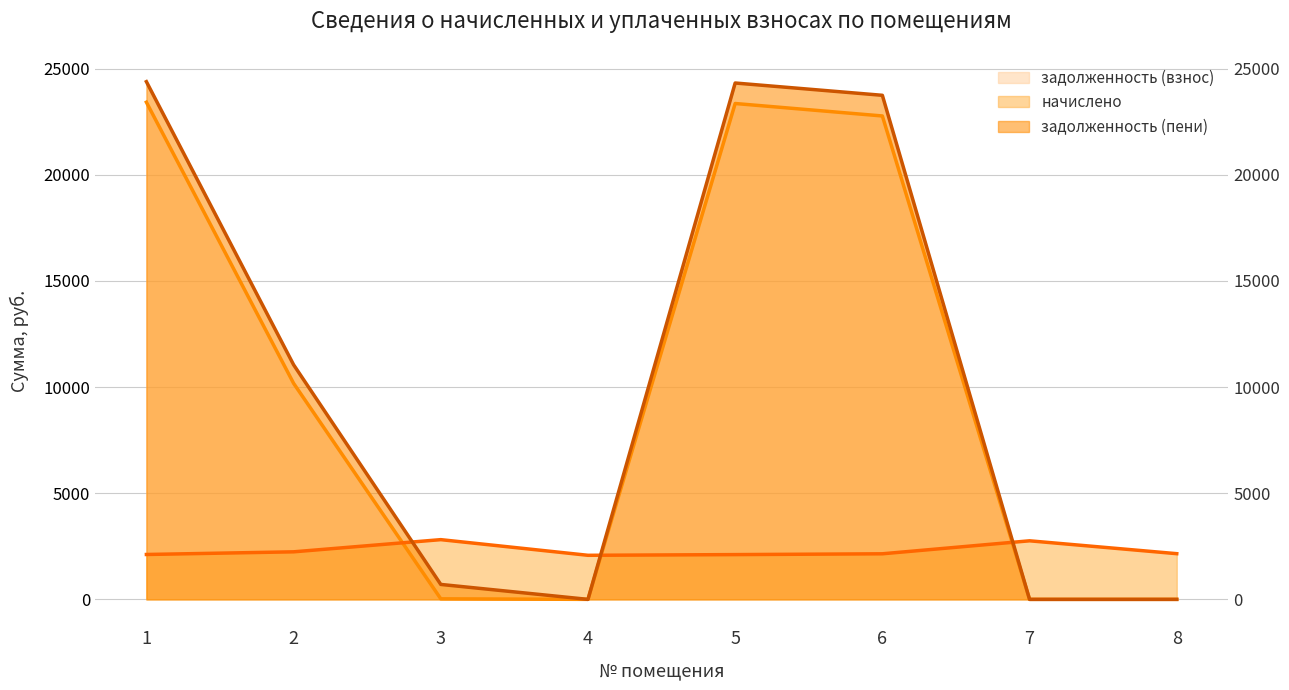

What is the difference between the second highest and minimum values in the задолженность (взнос) series?

23360.7